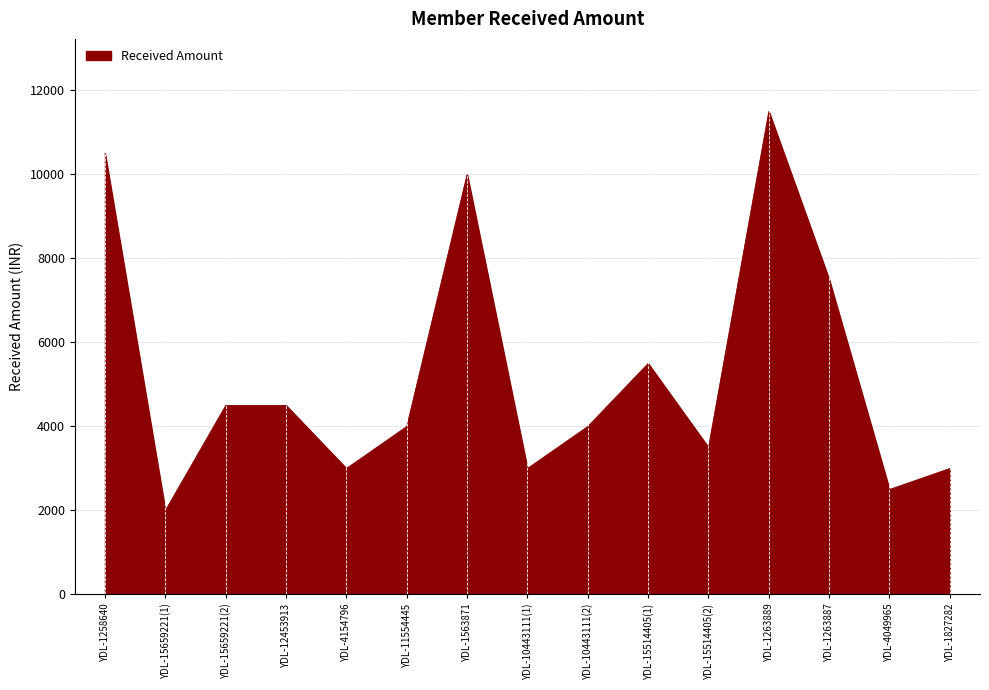

True or false: the data shows 17051 at YDL-1563871.

False